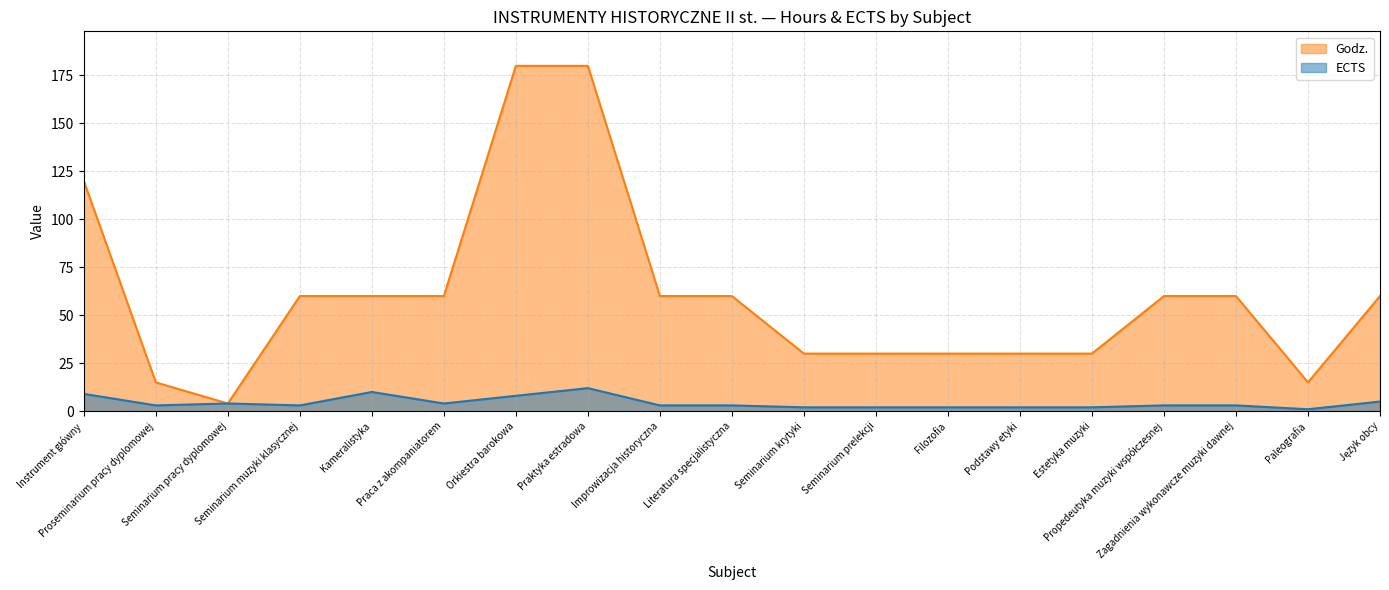

What is the value of the ECTS point at the 7th from the left?

8